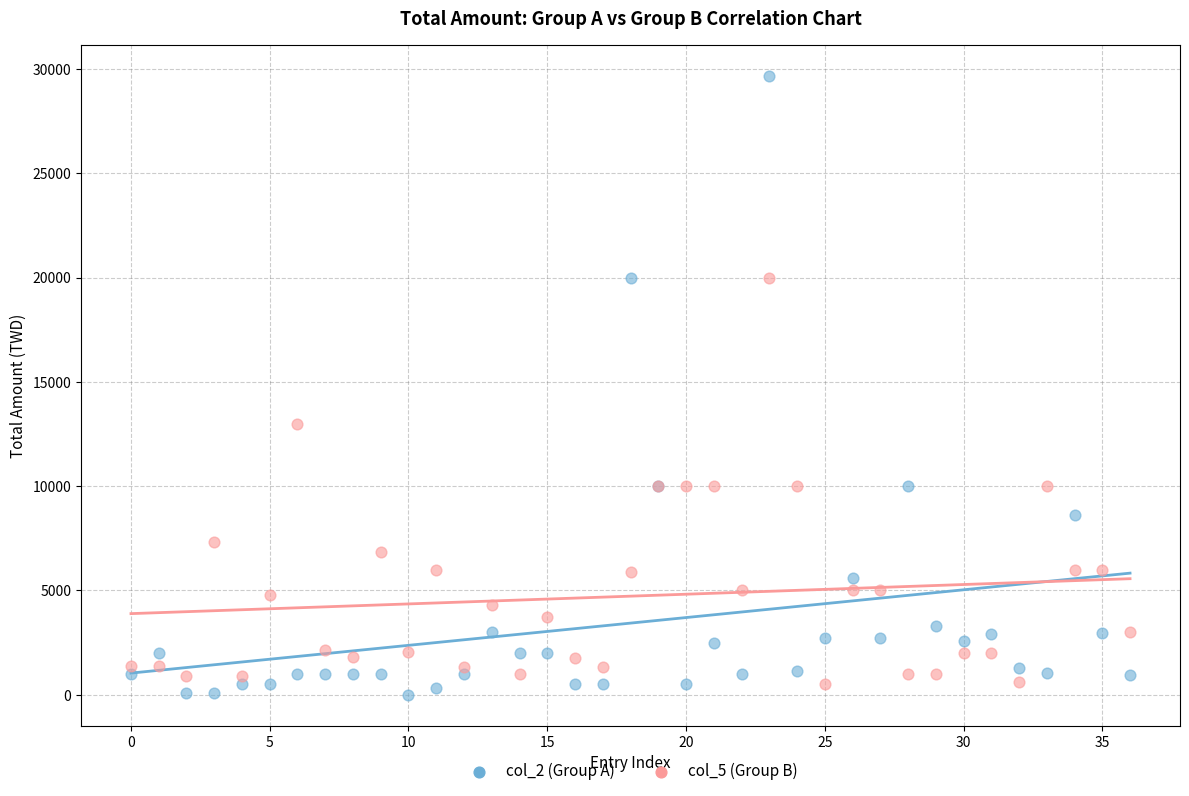

Across all series, what Y value is closest to 14824?

13003